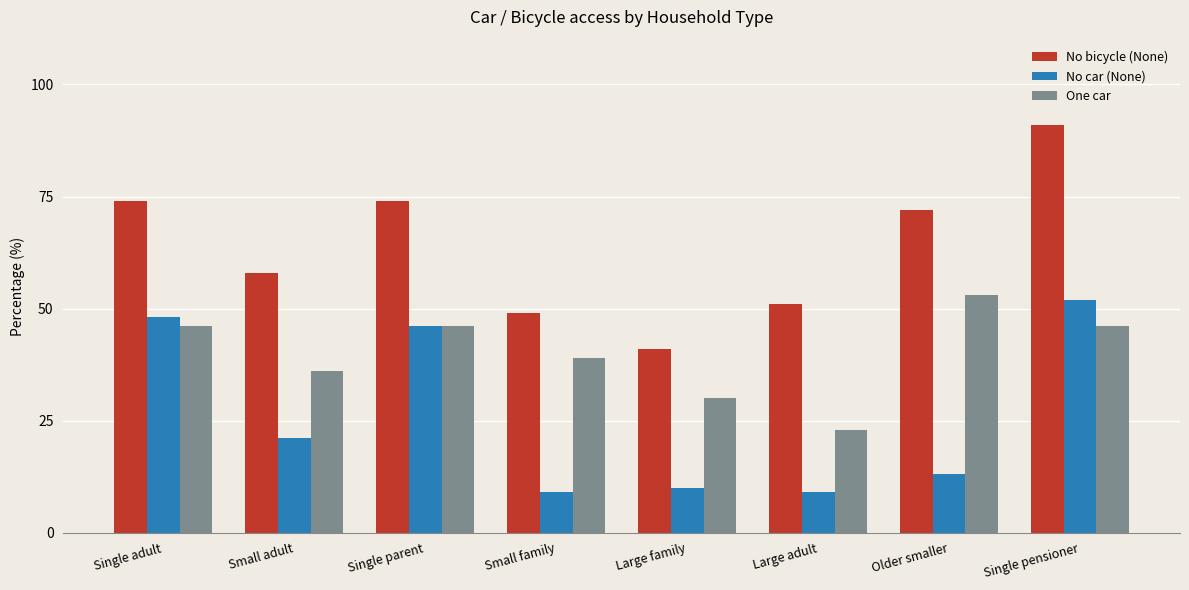

What is the sum of the No car (None) values at Large family and Large adult?

19